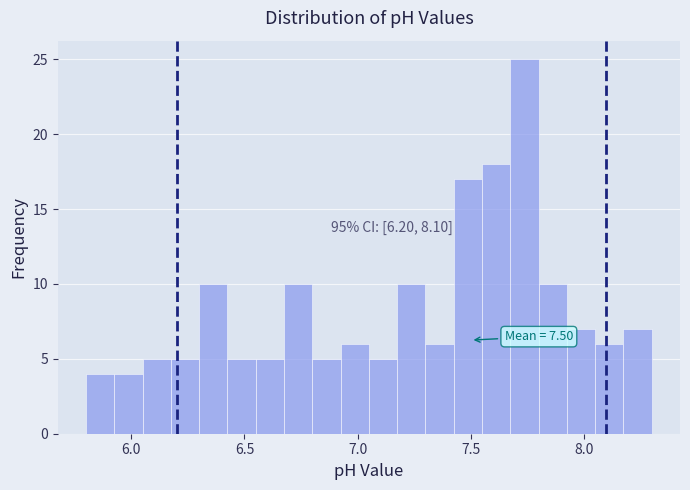

Read against the x-axis, roughly where is the centre of the tallest bar?

7.75